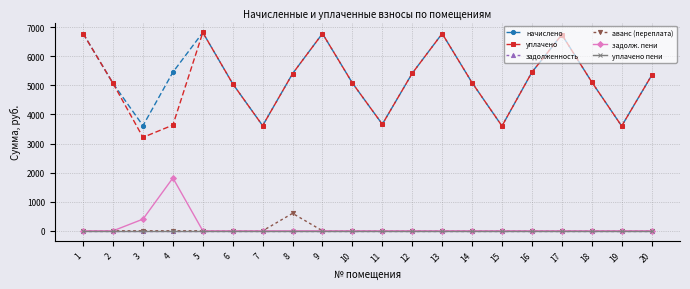

True or false: уплачено has more than 1 points higher than both neighbors.

True